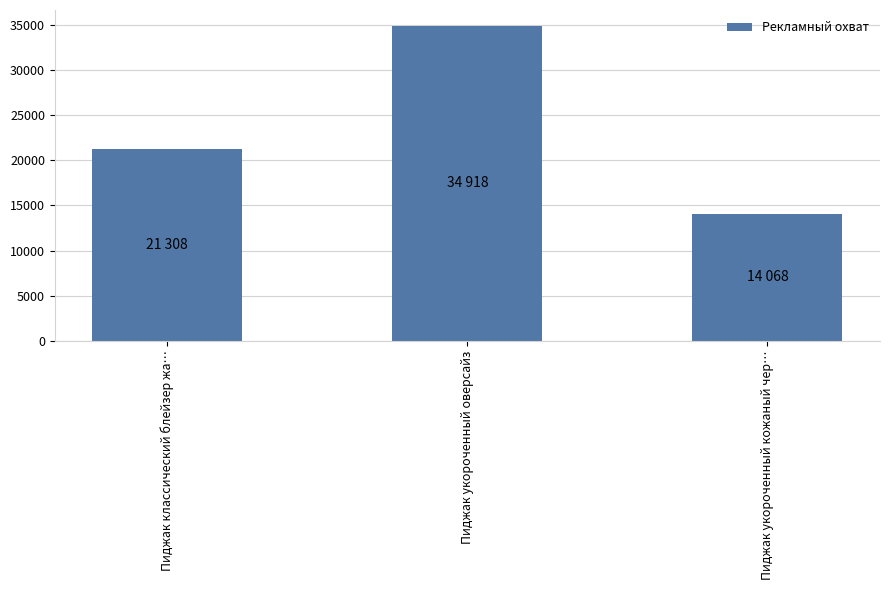

Are the bars horizontal?

No